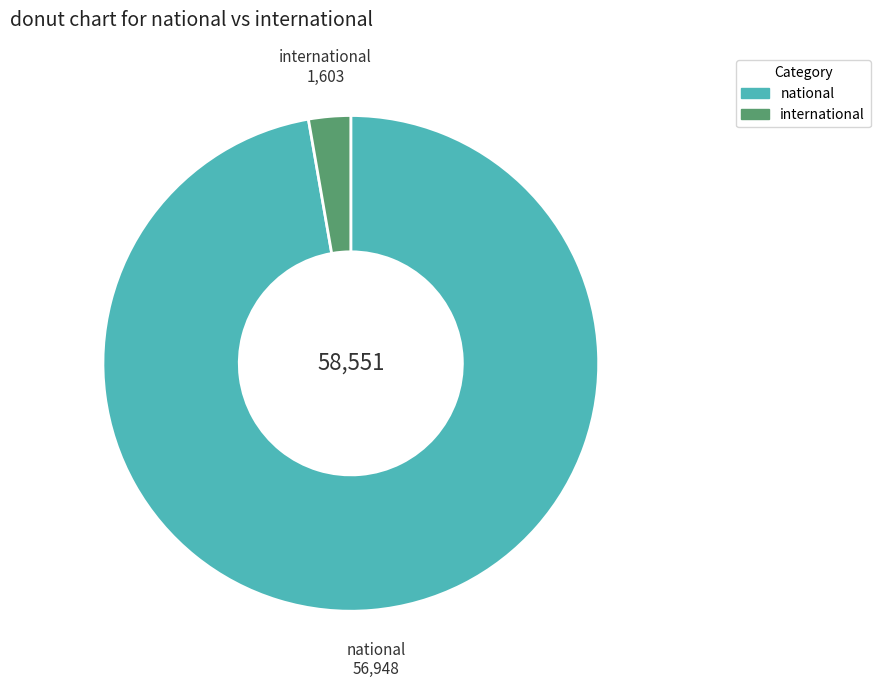

What is the largest slice in the pie chart?

national